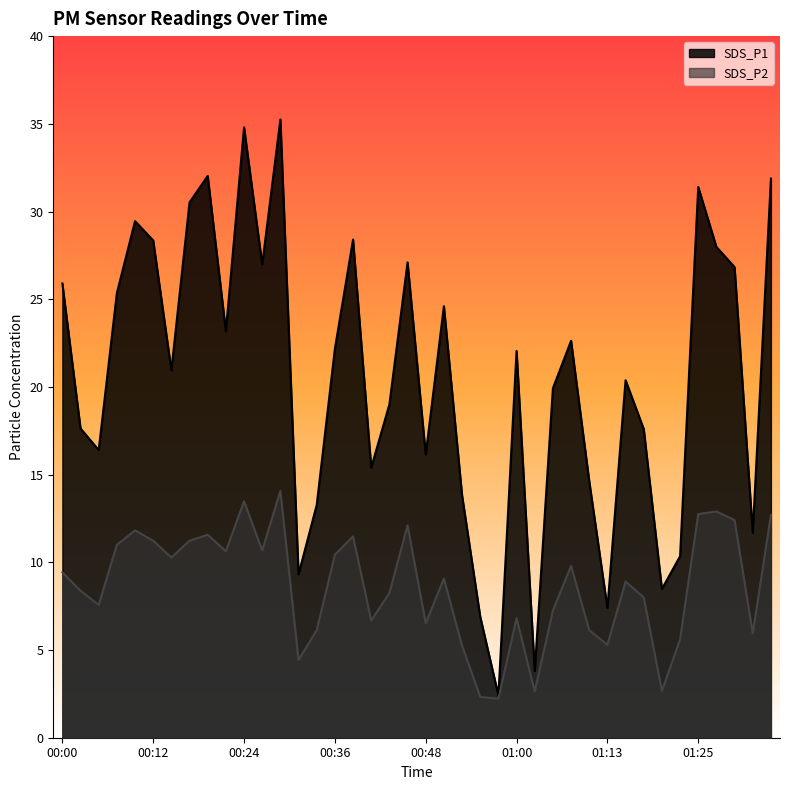

What is the approximate value of SDS_P1 at 00:07?

25.4